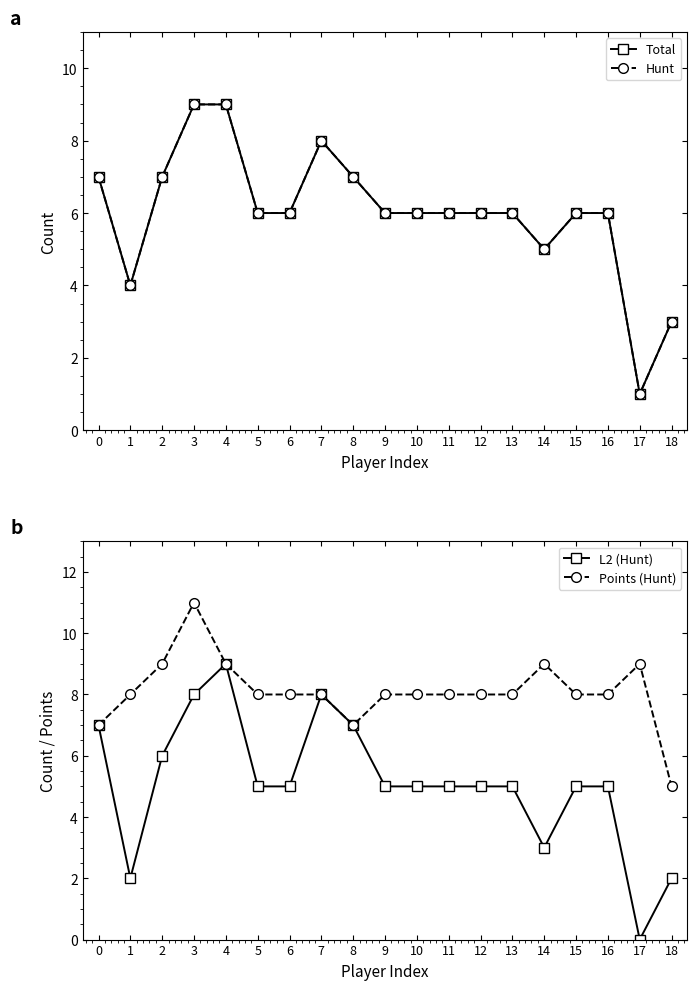

Where is the first local minimum for Total?

1